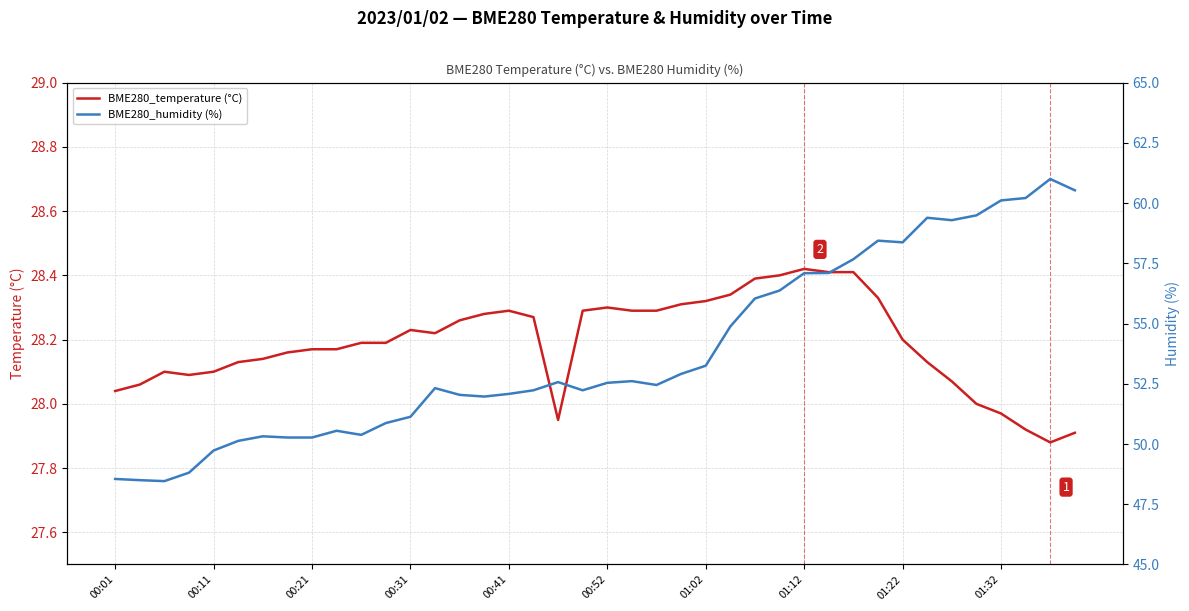

The BME280_temperature (°C) series shows 28.2 at 01:22. True or false?

True